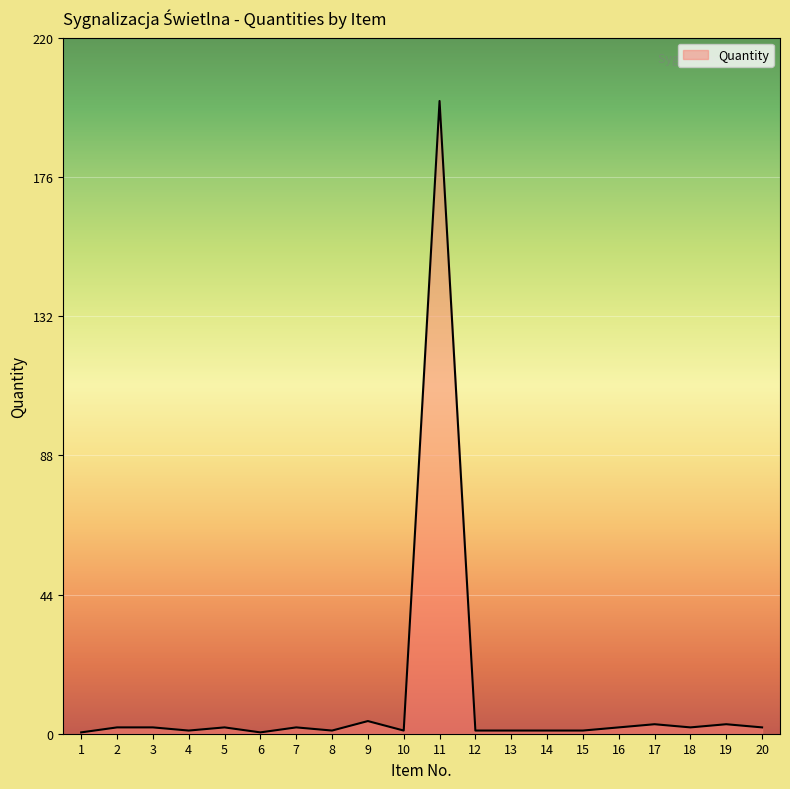

Which label corresponds to the largest value in the chart?

11